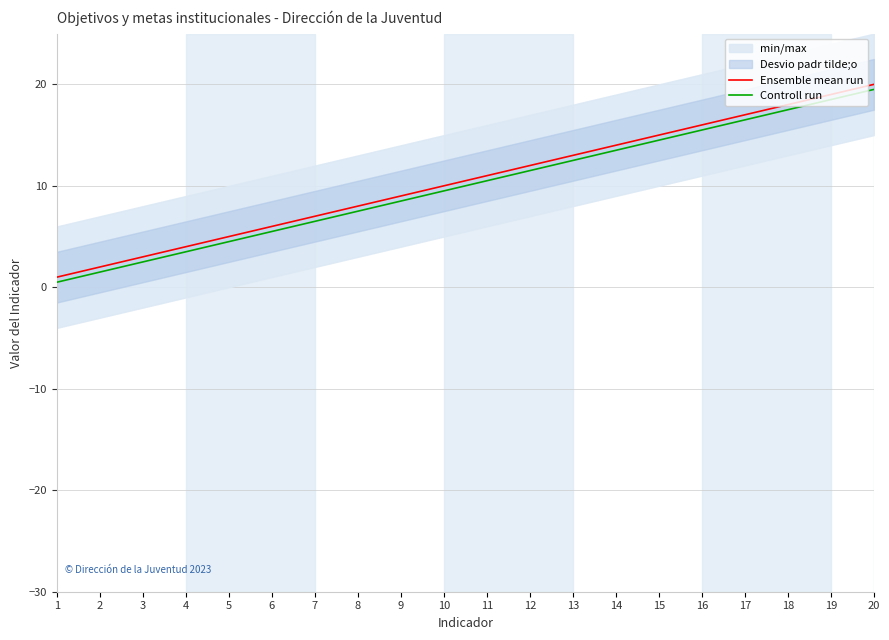

How many values in the Ensemble mean run series exceed 11?

9